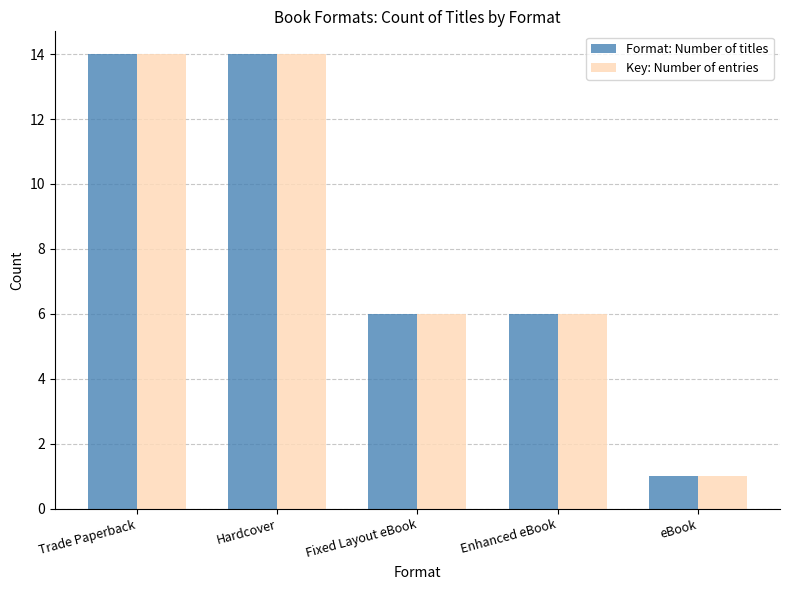

Reading left to right, list all the values displayed in this chart.

Format: Number of titles: Trade Paperback=14	Hardcover=14	Fixed Layout eBook=6	Enhanced eBook=6	eBook=1
Key: Number of entries: Trade Paperback=14	Hardcover=14	Fixed Layout eBook=6	Enhanced eBook=6	eBook=1